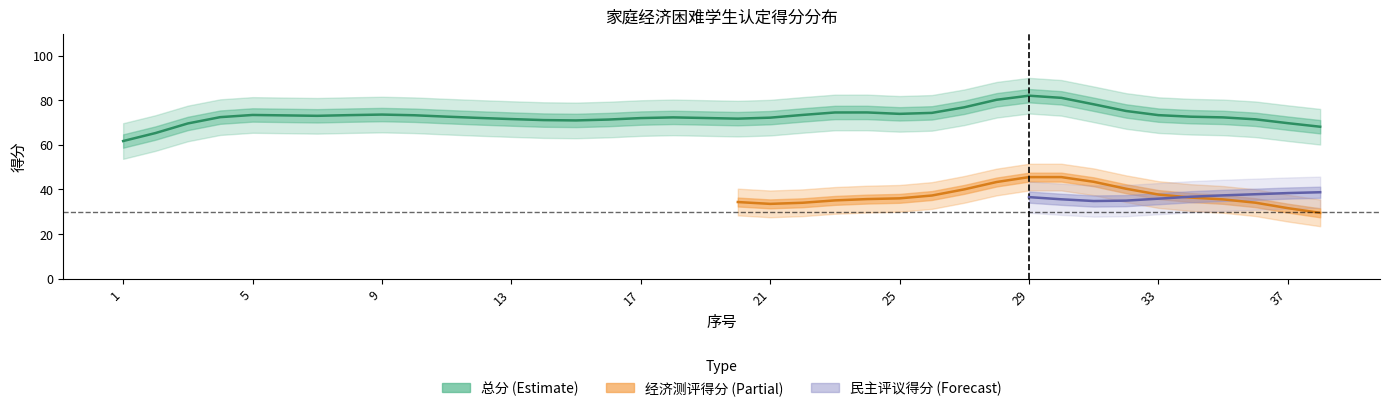

What is the average value of the 经济测评得分 series?

35